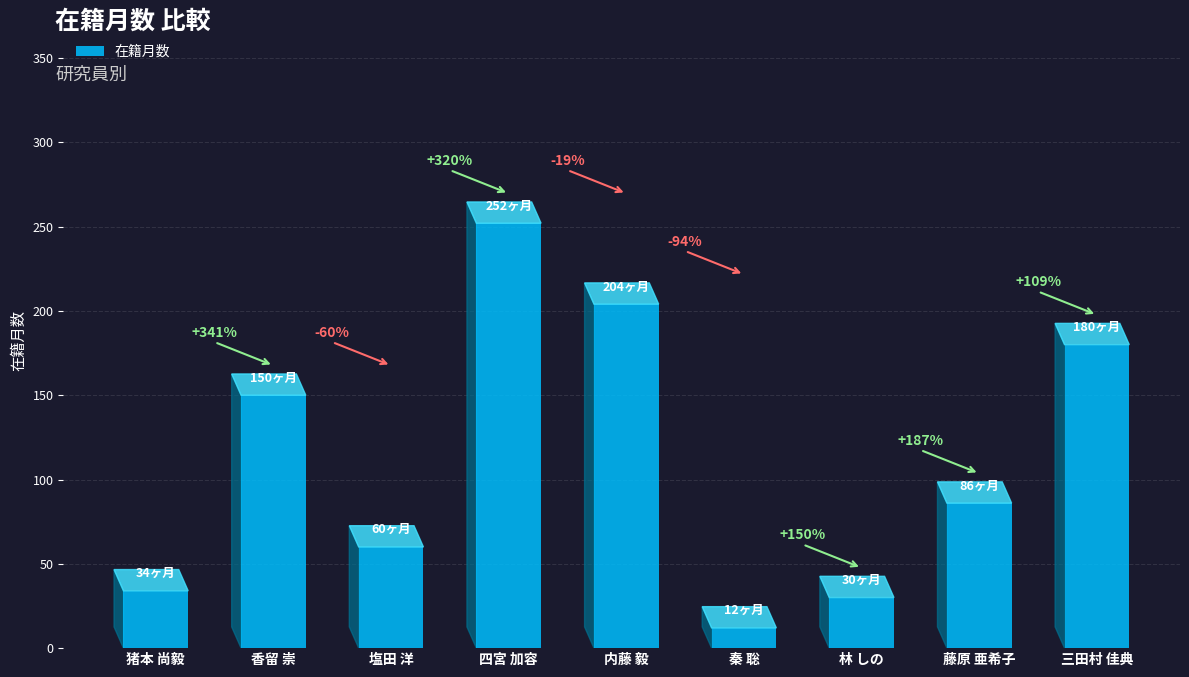

Between 三田村 佳典 and 四宮 加容, which is larger?

四宮 加容